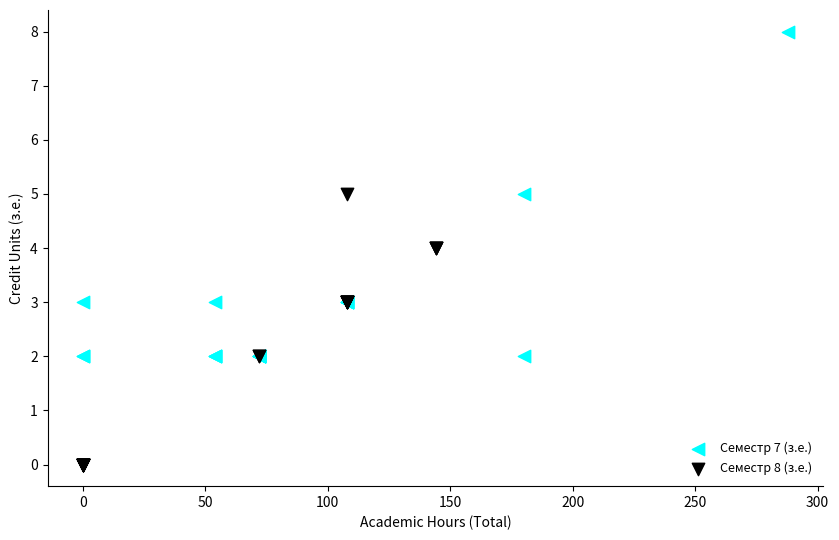

Which series reaches the minimum Y coordinate?

Семестр 8 (з.е.)